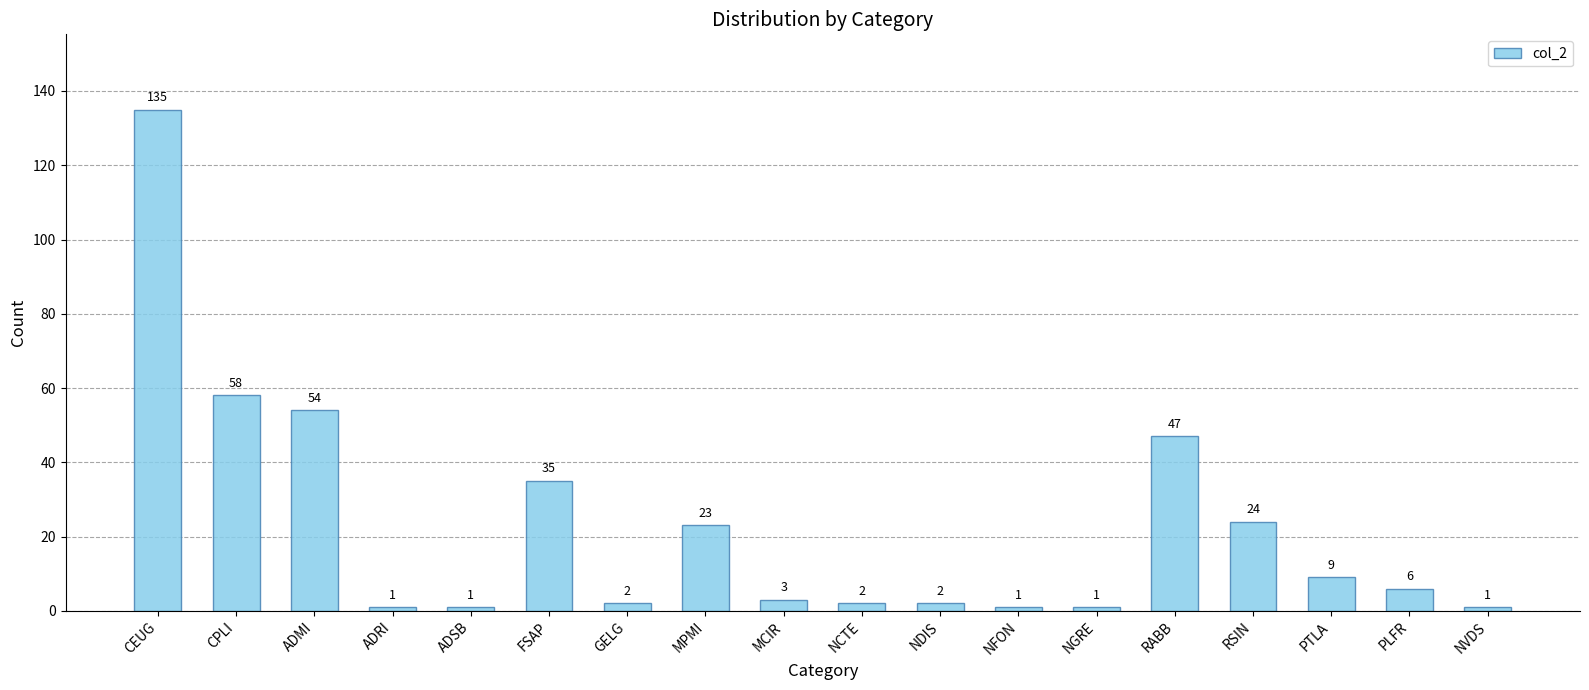

Which label corresponds to the largest value in the chart?

CEUG